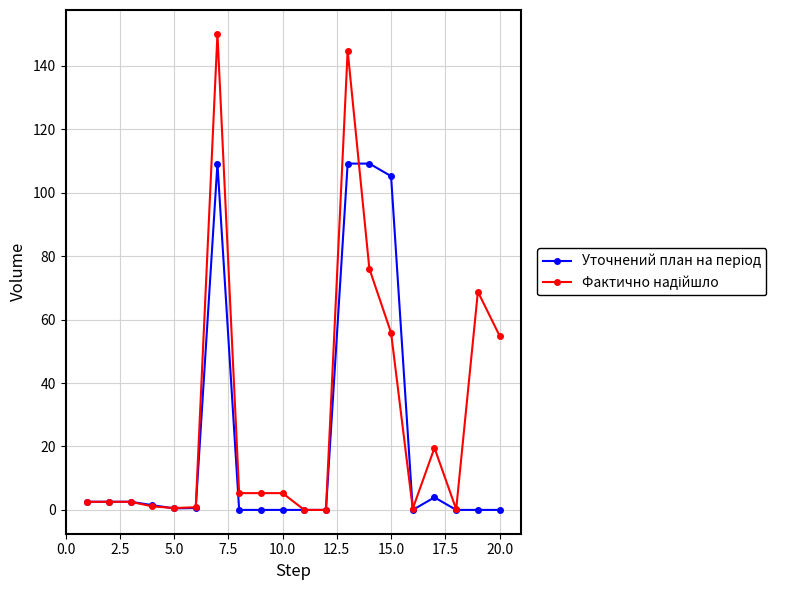

What is the greatest value displayed?

150.1